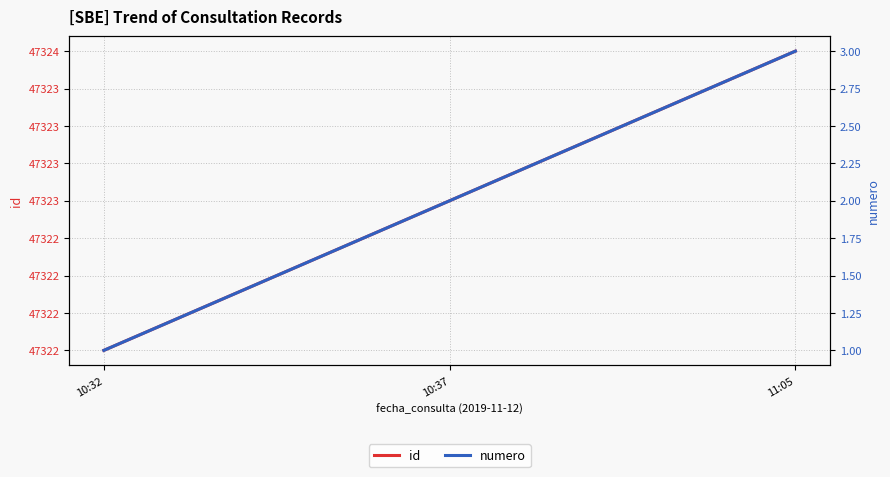

Where is id nearest to the value 47323?

10:37